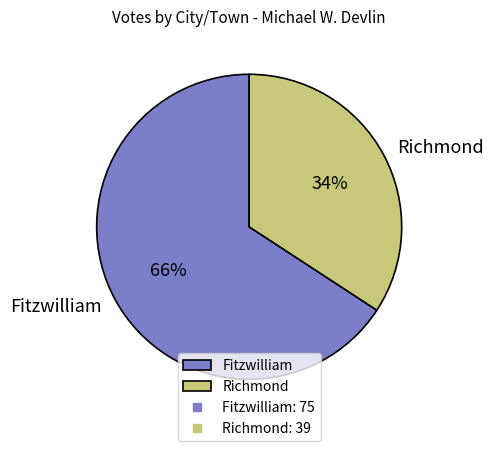

To the nearest percent, what is the average slice percentage?

50%